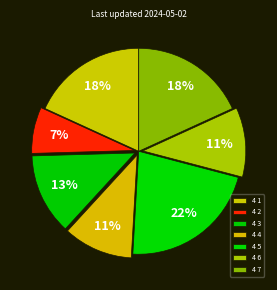

How many segments does this pie chart have?

7